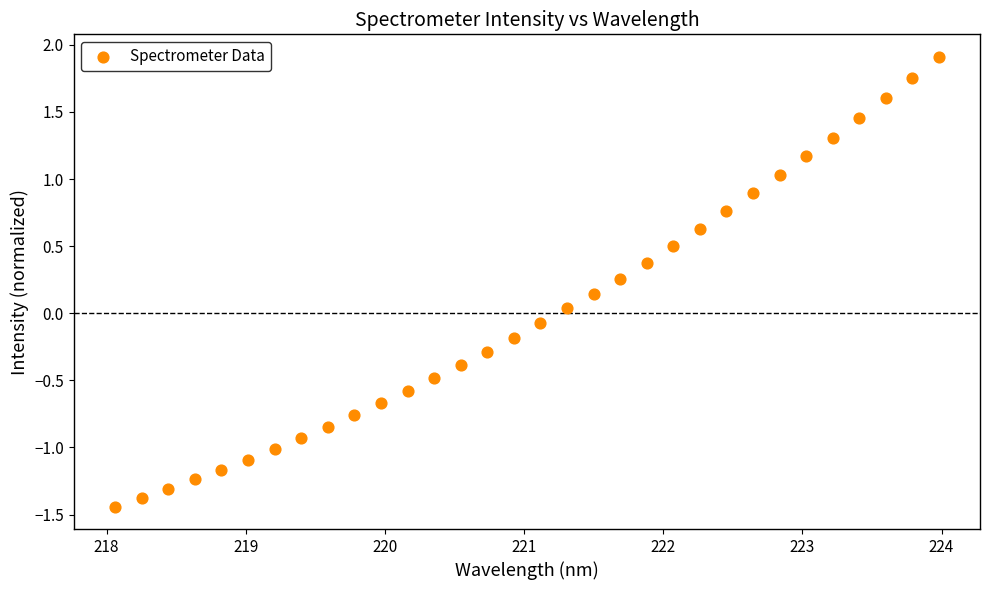

What is the range of X values (max minus min)?

5.9